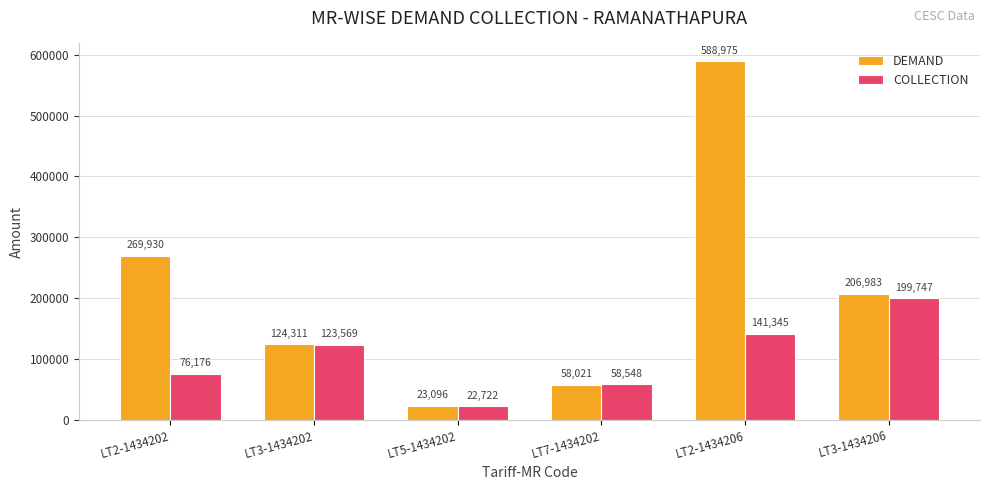

List the series in order of their overall mean, lowest first.

COLLECTION, DEMAND